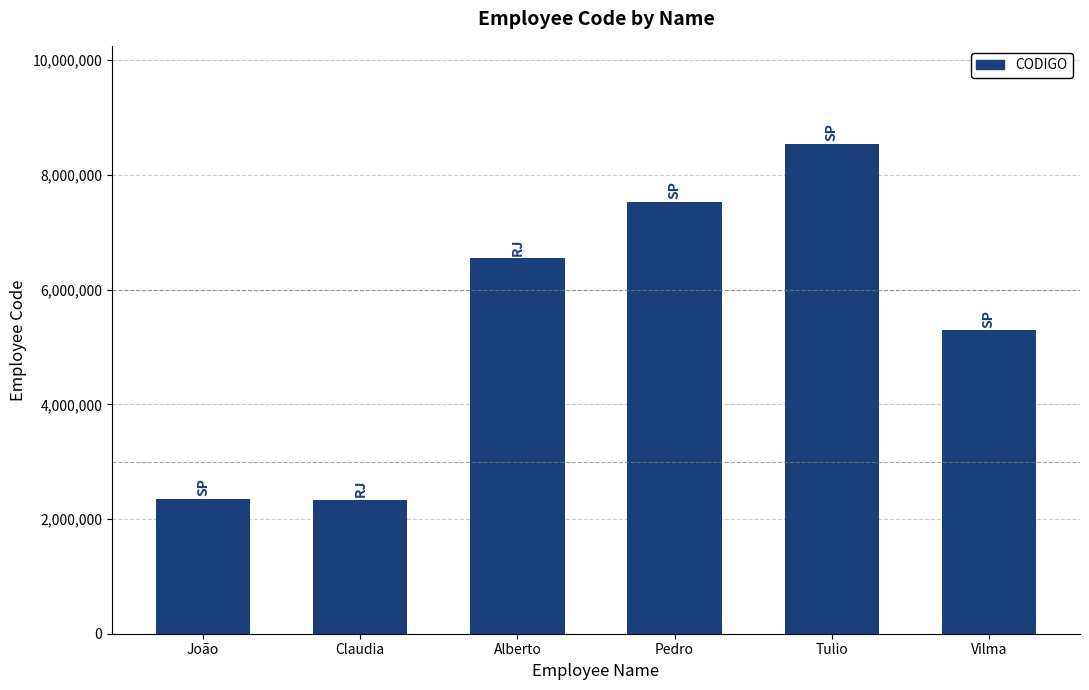

The value at João is 487872. True or false?

False